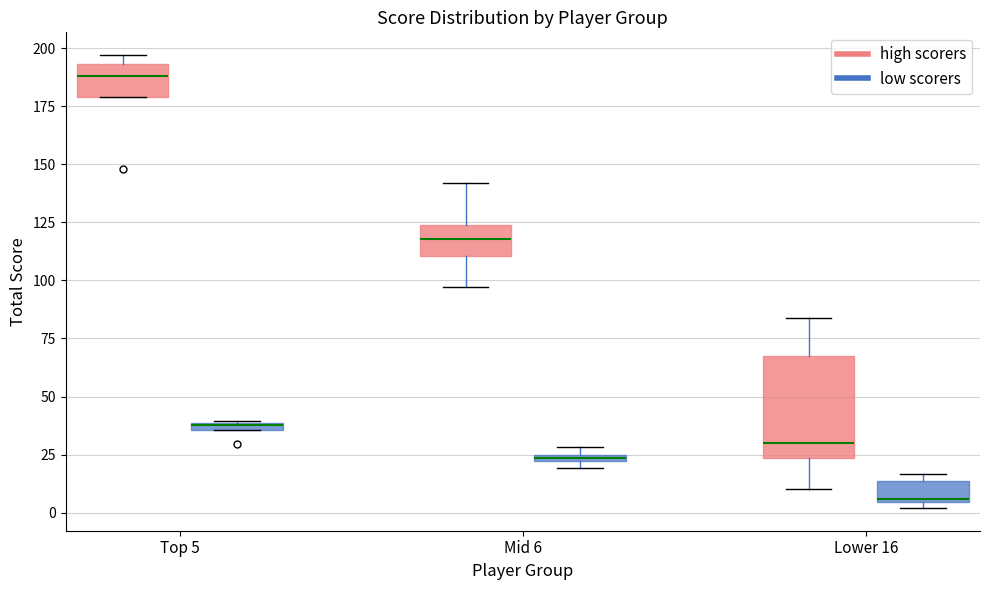

Where is the upper edge of the box for Top 5 (high scorers) on the y-axis? The values are not printed on the chart, so give them approximately, as read against the axis.

195